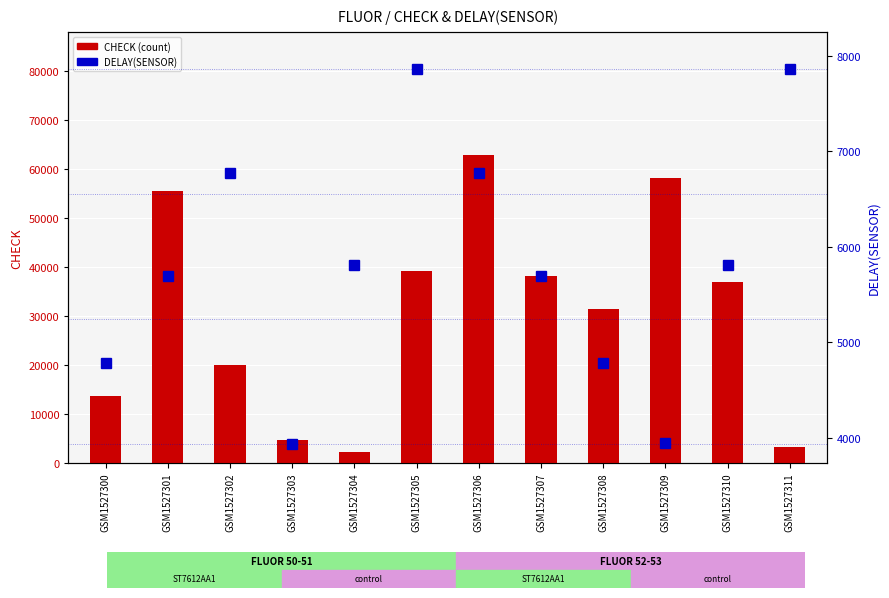

What is the total value across all series at GSM1527301?

61239